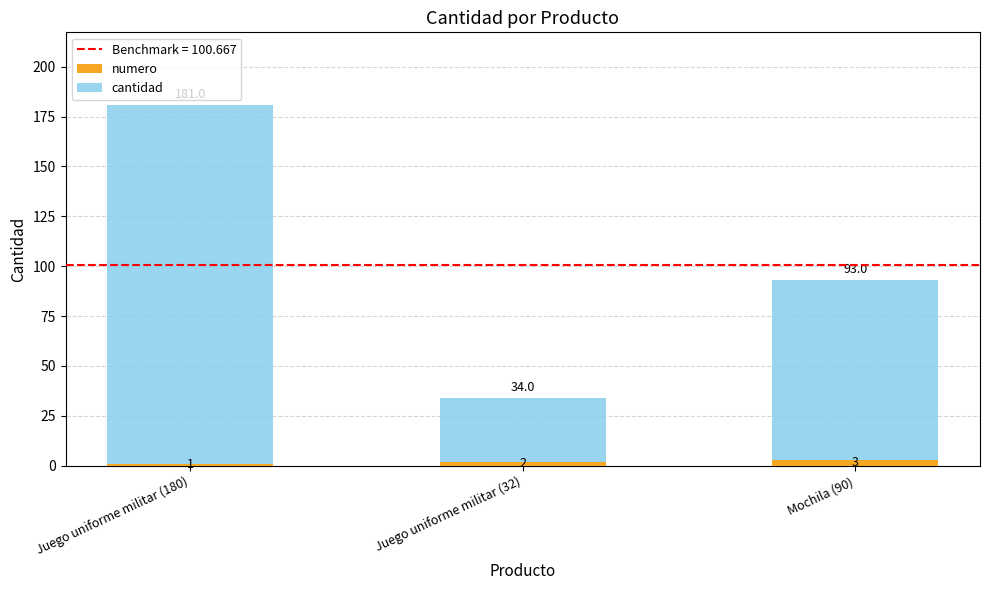

True or false: numero has a value of 2 at Juego uniforme militar (32).

True